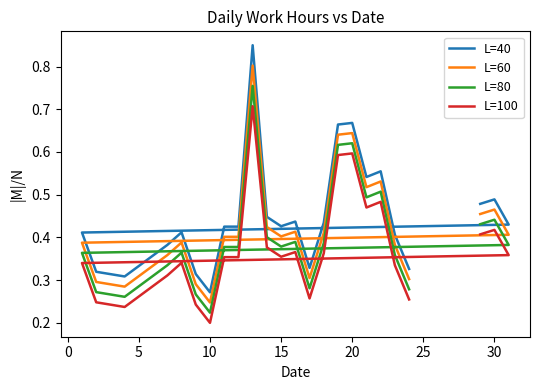

Is this an area chart (filled region under the line)?

No